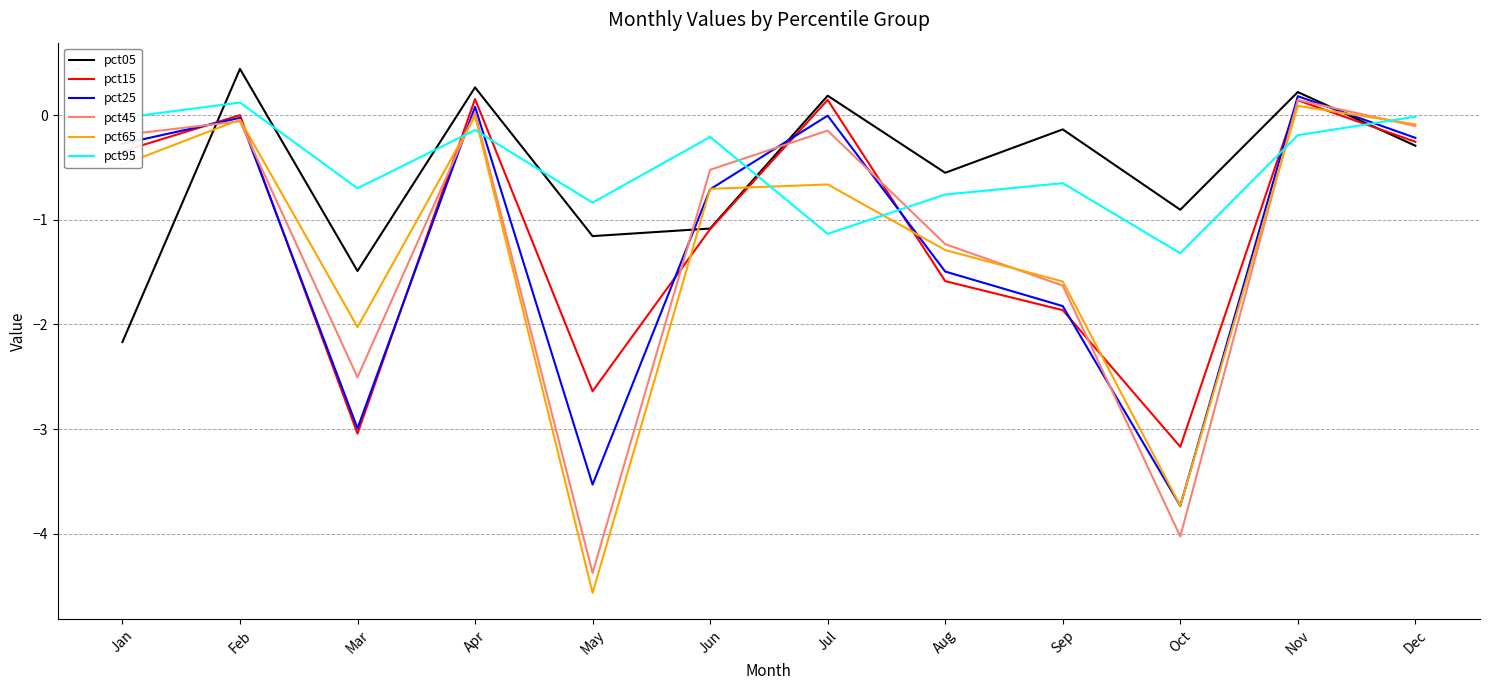

True or false: pct25 has a value of -4.0 at Mar.

False